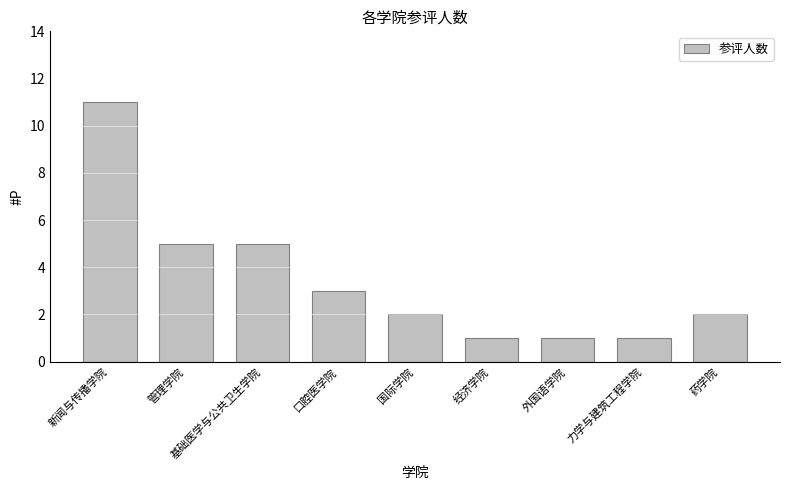

The chart shows a value of 7 at 管理学院. True or false?

False